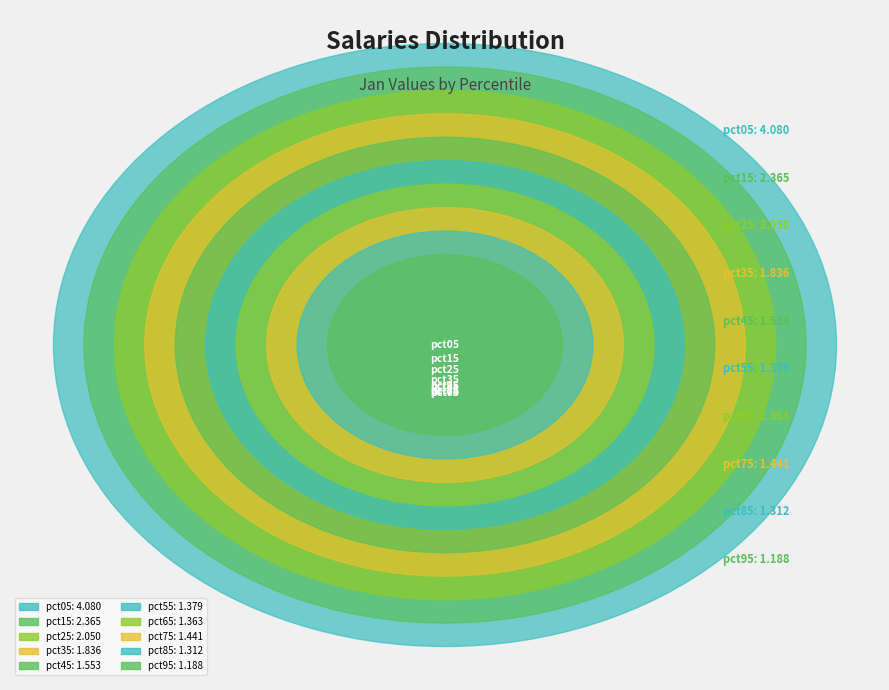

To the nearest percent, what is the combined percentage of pct85 and pct95?

13%